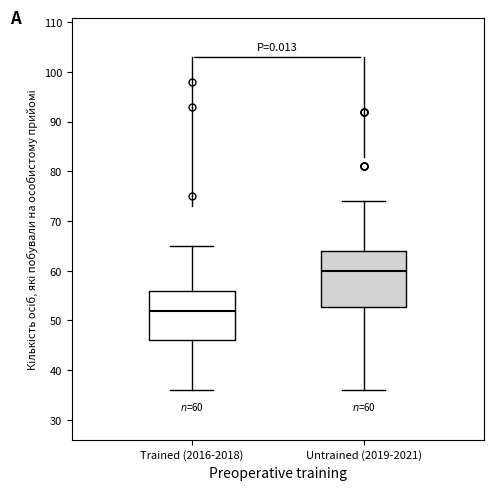

Comparing the boxes themselves (not the whiskers), which one is the tallest?

Untrained (2019-2021)